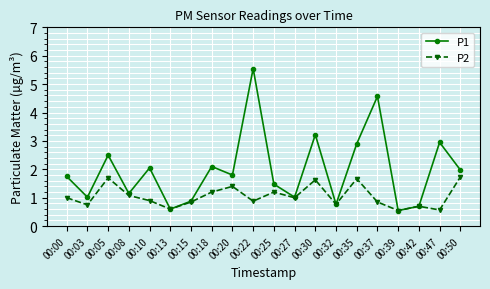

List the series in order of their peak value, lowest first.

P2, P1